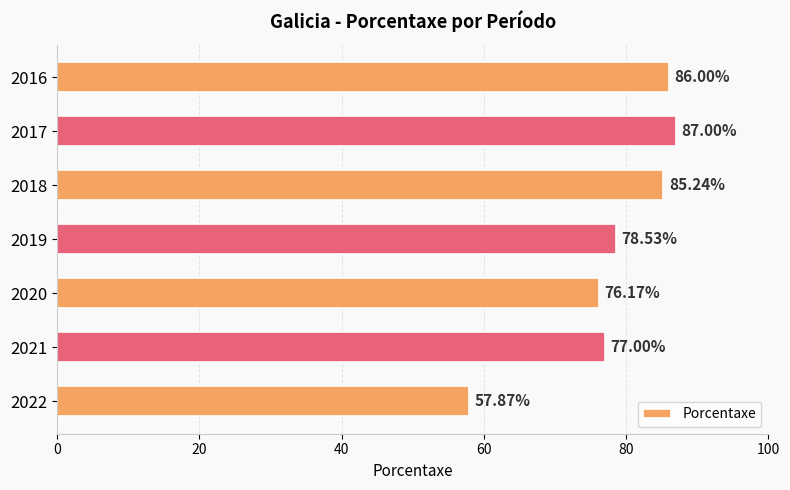

Does the chart contain any negative values?

No